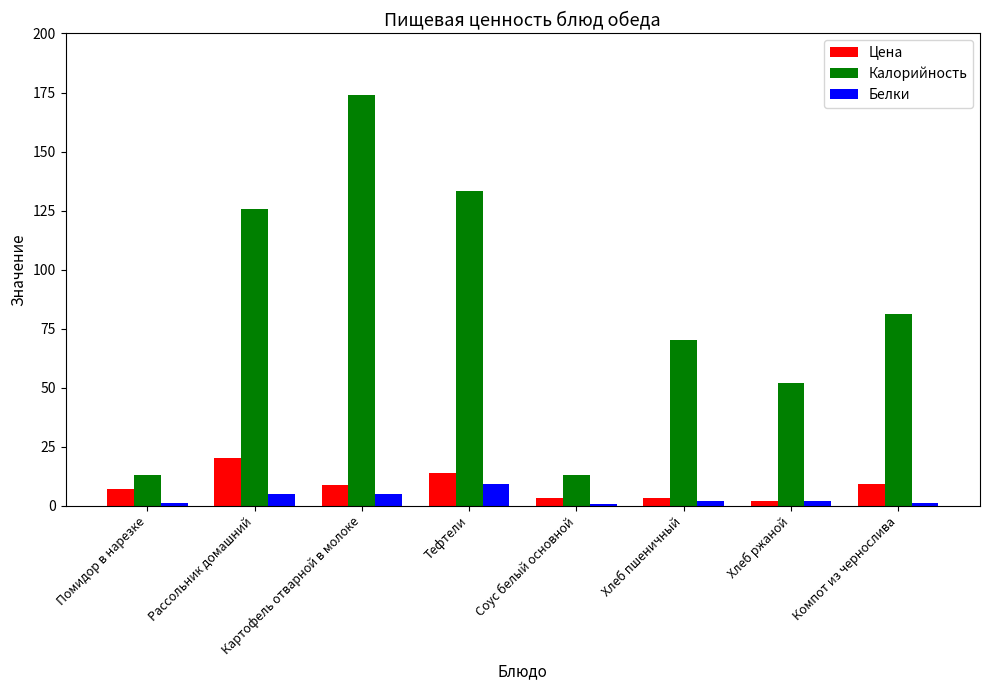

At which category does the chart reach its peak across all series?

Картофель отварной в молоке